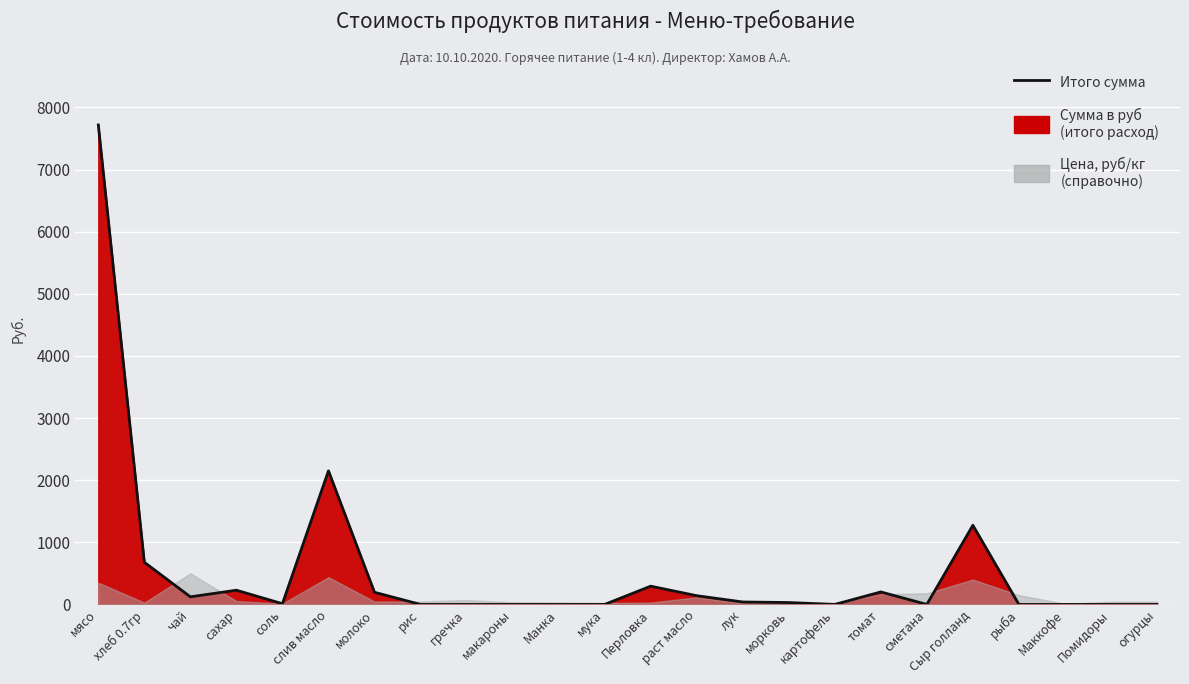

What is the greatest value displayed?

7717.5